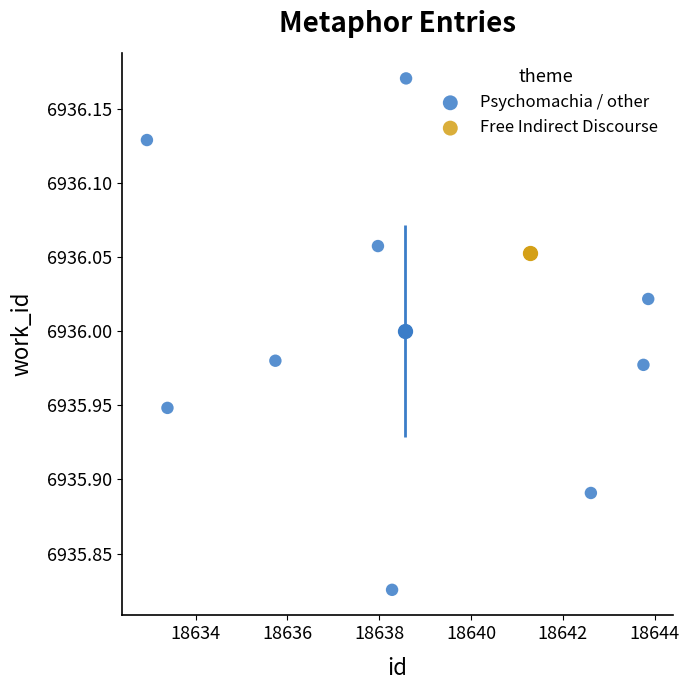

What are all the series names shown in the legend?

Psychomachia / other, Free Indirect Discourse